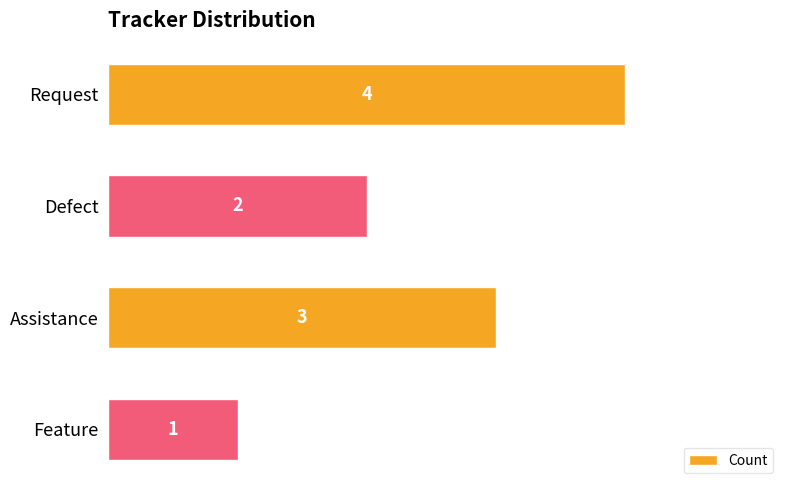

How many values are between 2 and 4?

3